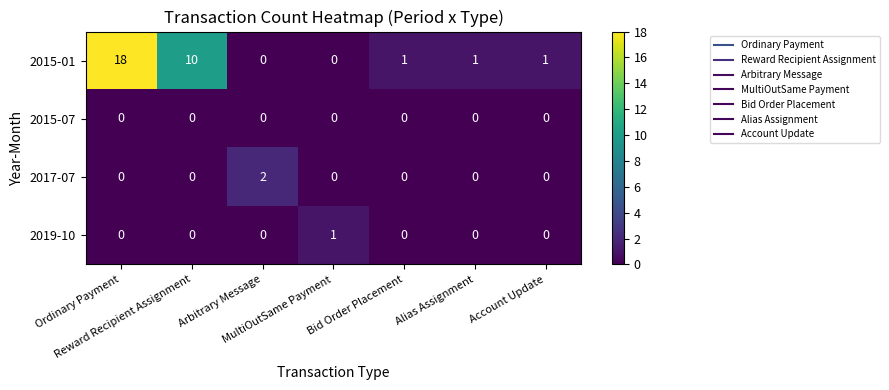

Count the 2017-07 values in the range 0 to 1.

6